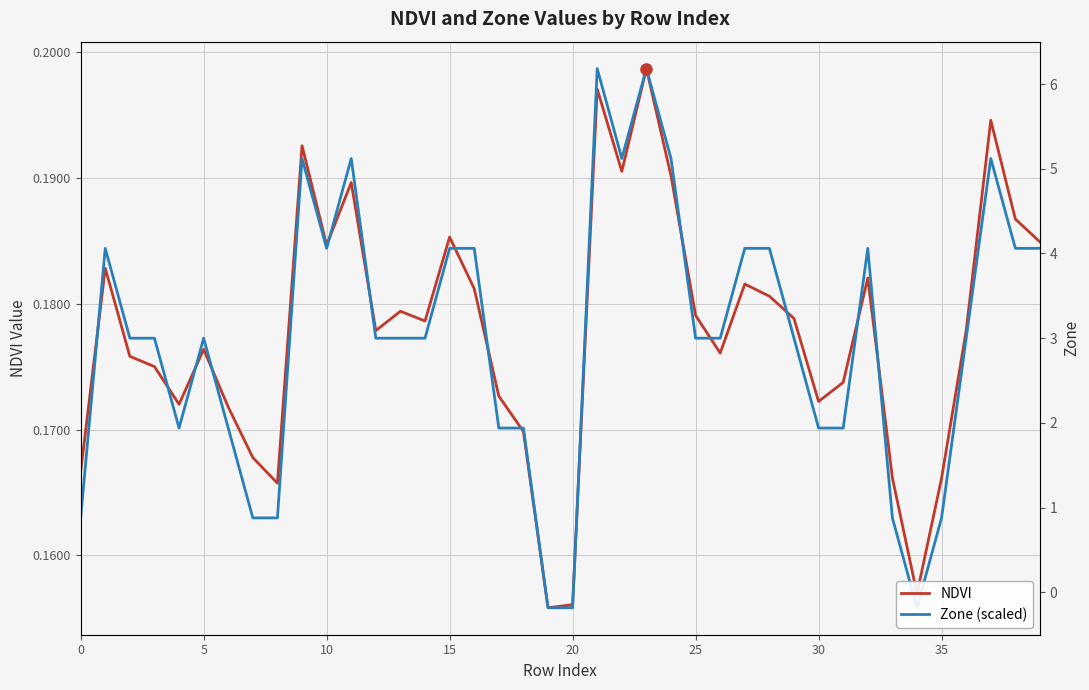

Is the value of NDVI at 9 greater than the value of Zone (scaled) at 26?

Yes